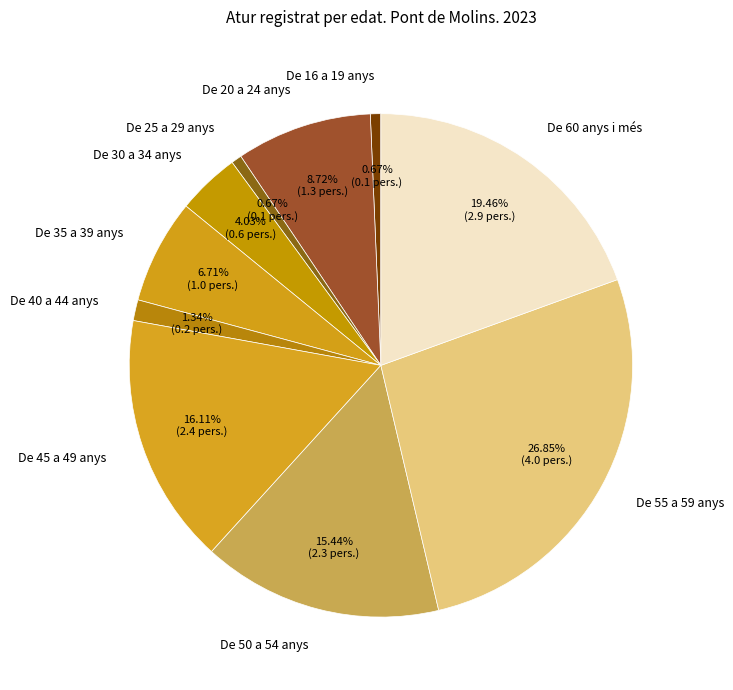

Which has a higher value, De 50 a 54 anys or De 20 a 24 anys?

De 50 a 54 anys